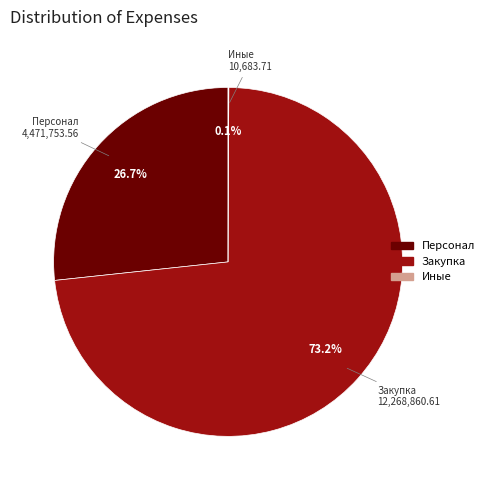

Is there a majority slice in this chart?

Yes